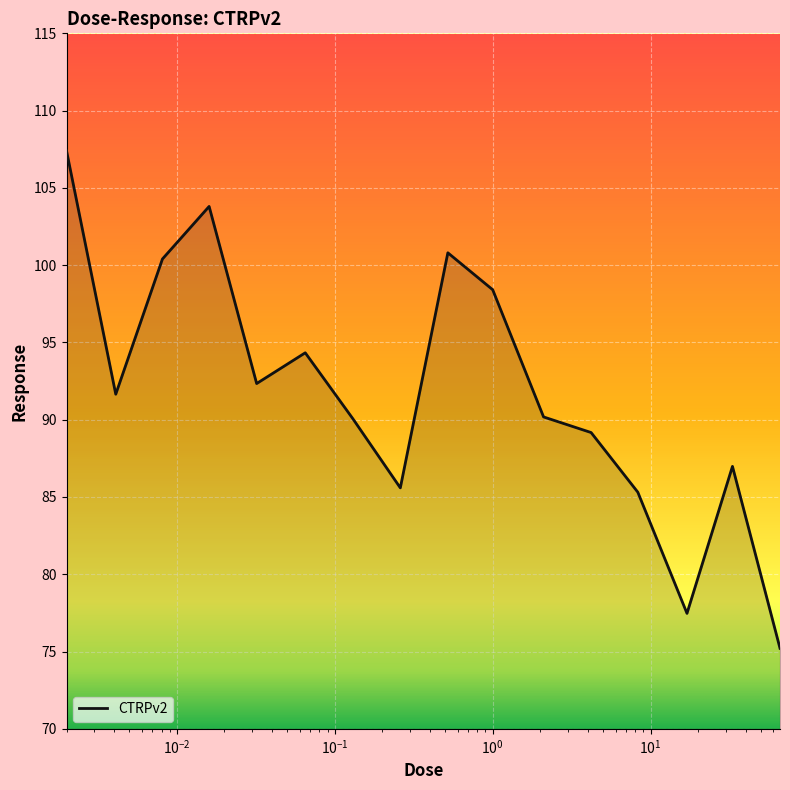

What is the maximum value shown in the chart?

107.4